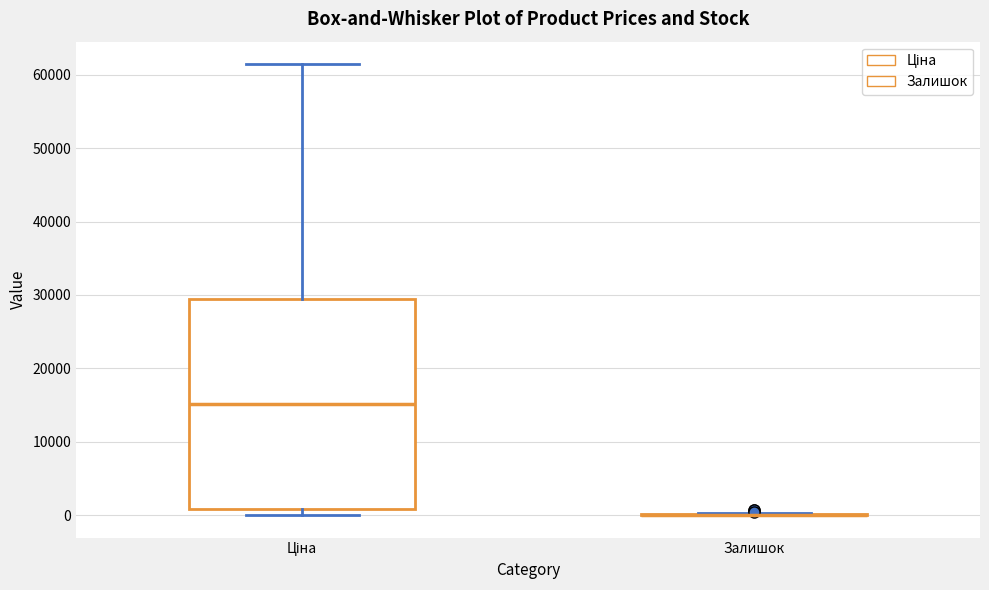

Reading left to right, transcribe this box plot: for each box, give where its median line is, the range the box spans, and where its two whiskers end, as read against the y-axis. The values are not printed on the chart, so give them approximately, as read against the axis.

Ціна: median 15000, box 1000 to 29000, whiskers 0 to 61000
Залишок: box collapsed to a line at 0, whiskers 0 to 0